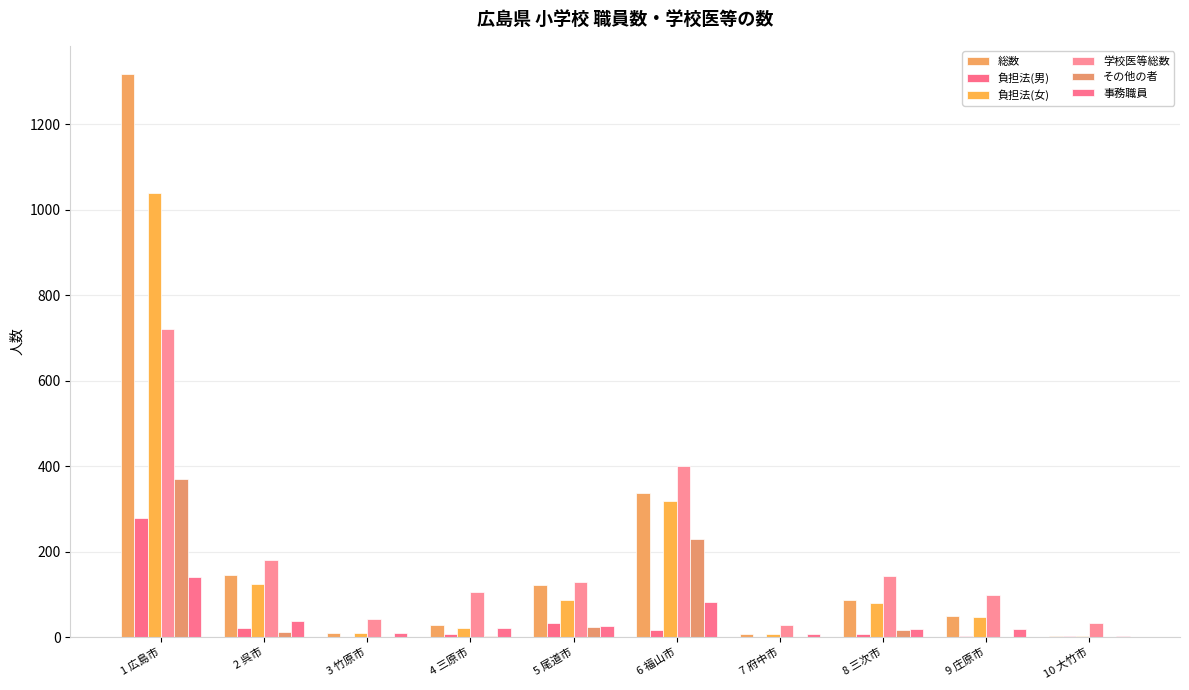

Reading left to right, what are all the values shown in this chart?

総数: 1 広島市=1318	2 呉市=145	3 竹原市=11	4 三原市=28	5 尾道市=122	6 福山市=337	7 府中市=8	8 三次市=87	9 庄原市=50	10 大竹市=4
負担法(男): 1 広島市=279	2 呉市=21	3 竹原市=1	4 三原市=7	5 尾道市=34	6 福山市=17	7 府中市=1	8 三次市=7	9 庄原市=3	10 大竹市=2
負担法(女): 1 広島市=1039	2 呉市=124	3 竹原市=10	4 三原市=21	5 尾道市=88	6 福山市=320	7 府中市=7	8 三次市=80	9 庄原市=47	10 大竹市=2
学校医等総数: 1 広島市=722	2 呉市=180	3 竹原市=42	4 三原市=105	5 尾道市=130	6 福山市=401	7 府中市=30	8 三次市=143	9 庄原市=100	10 大竹市=33
その他の者: 1 広島市=370	2 呉市=13	3 竹原市=0	4 三原市=2	5 尾道市=23	6 福山市=230	7 府中市=0	8 三次市=18	9 庄原市=0	10 大竹市=0
事務職員: 1 広島市=142	2 呉市=38	3 竹原市=10	4 三原市=21	5 尾道市=27	6 福山市=83	7 府中市=8	8 三次市=20	9 庄原市=19	10 大竹市=4